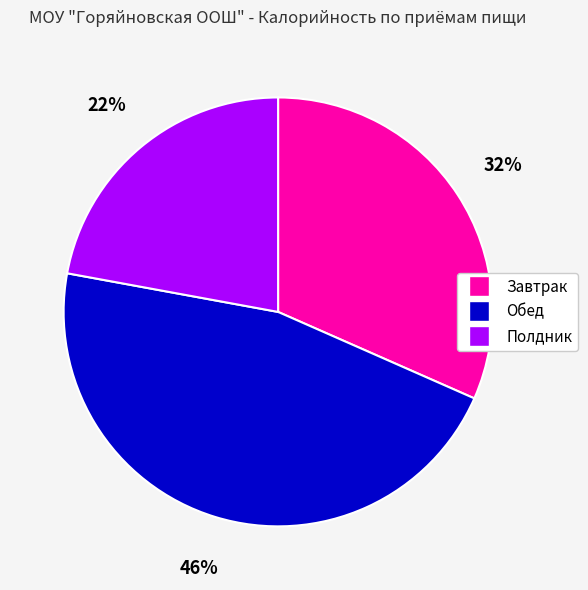

Between Полдник and Завтрак, which is larger?

Завтрак